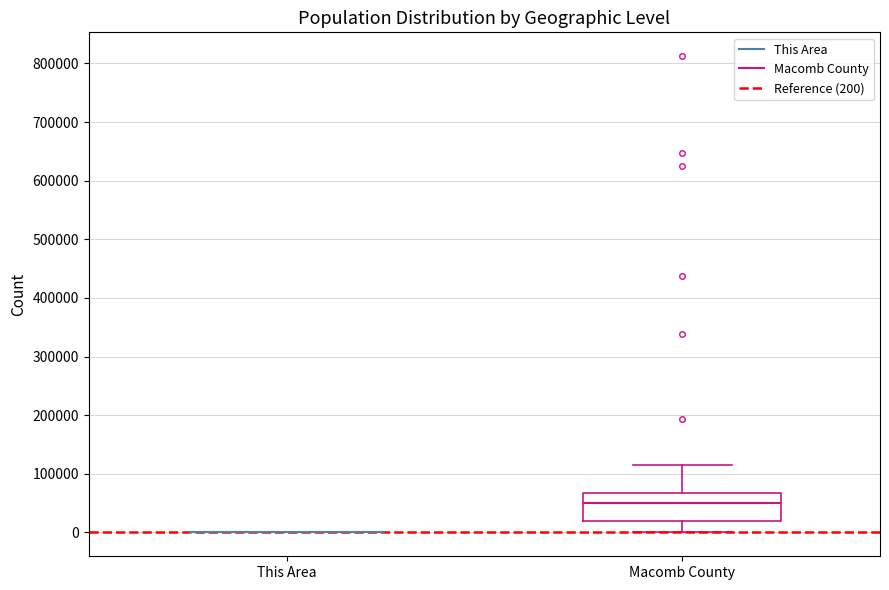

Reading left to right, transcribe this box plot: for each box, give where its median line is, the range the box spans, and where its two whiskers end, as read against the y-axis. The values are not printed on the chart, so give them approximately, as read against the axis.

This Area: box collapsed to a line at 0, whiskers 0 to 0
Macomb County: median 50000, box 20000 to 70000, whiskers 0 to 110000